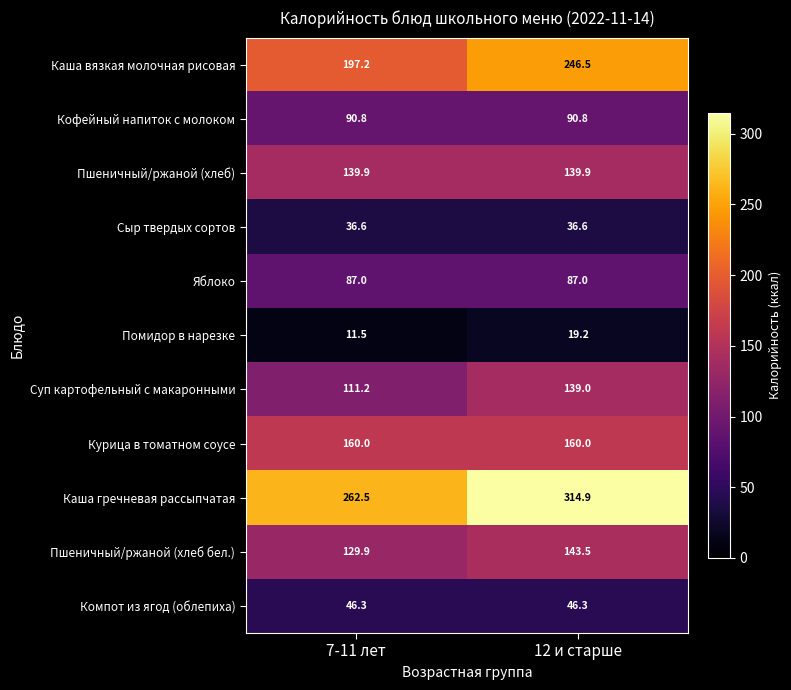

What is the average value of the Пшеничный/ржаной (хлеб бел.) series?

136.7